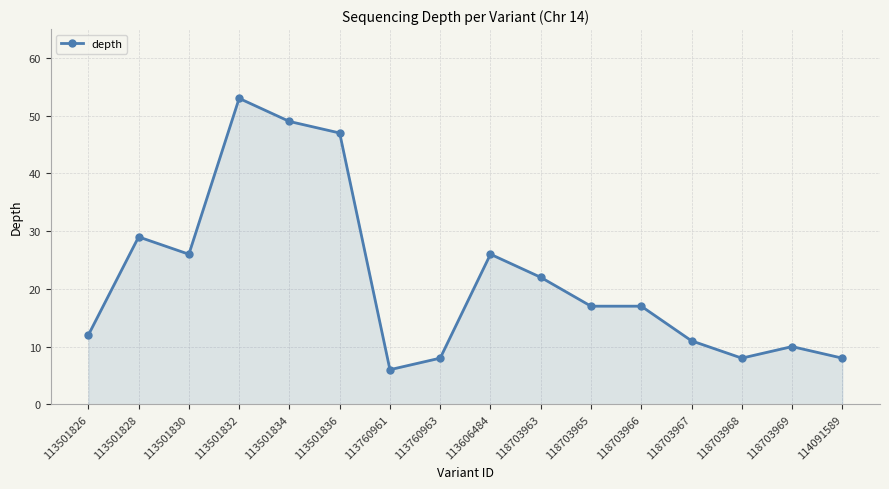

What is the ratio of the value at 113501830 to the value at 118703963?

1.2